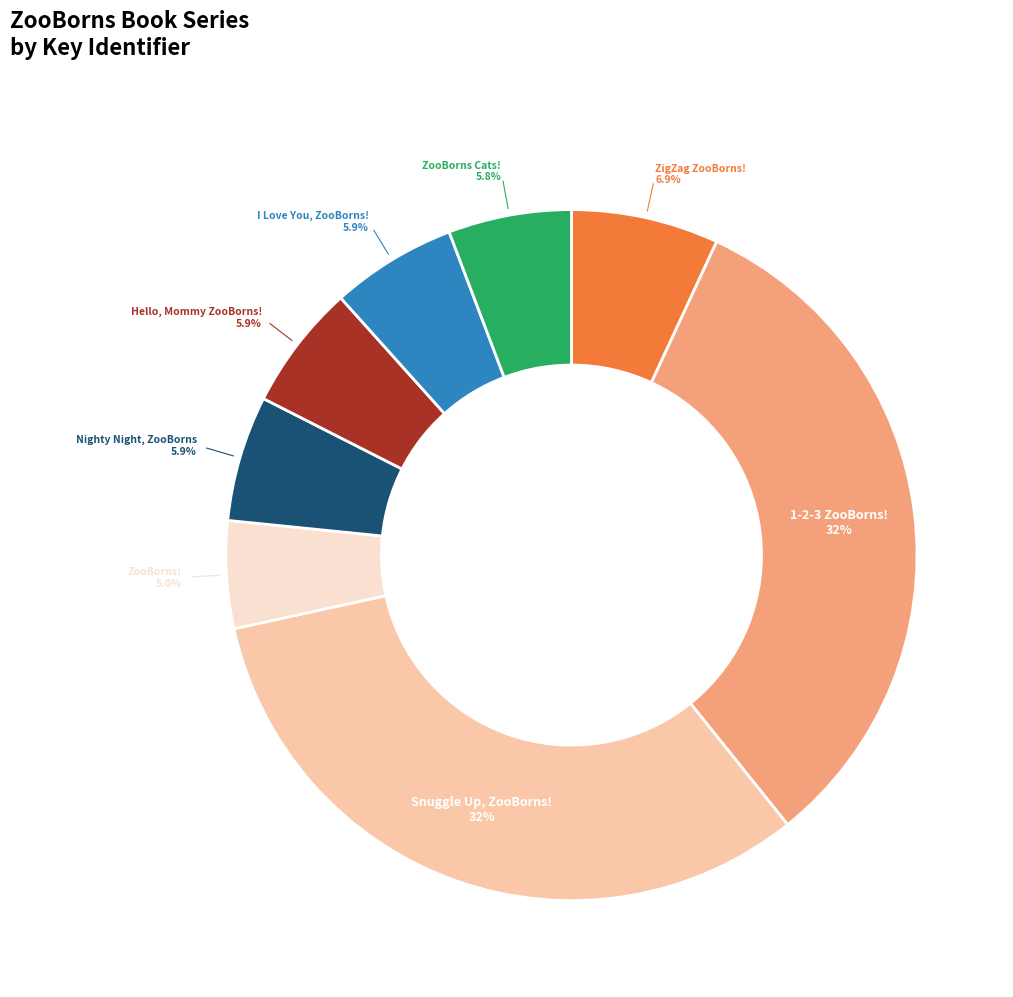

Which category has the smallest portion of the pie?

ZooBorns!